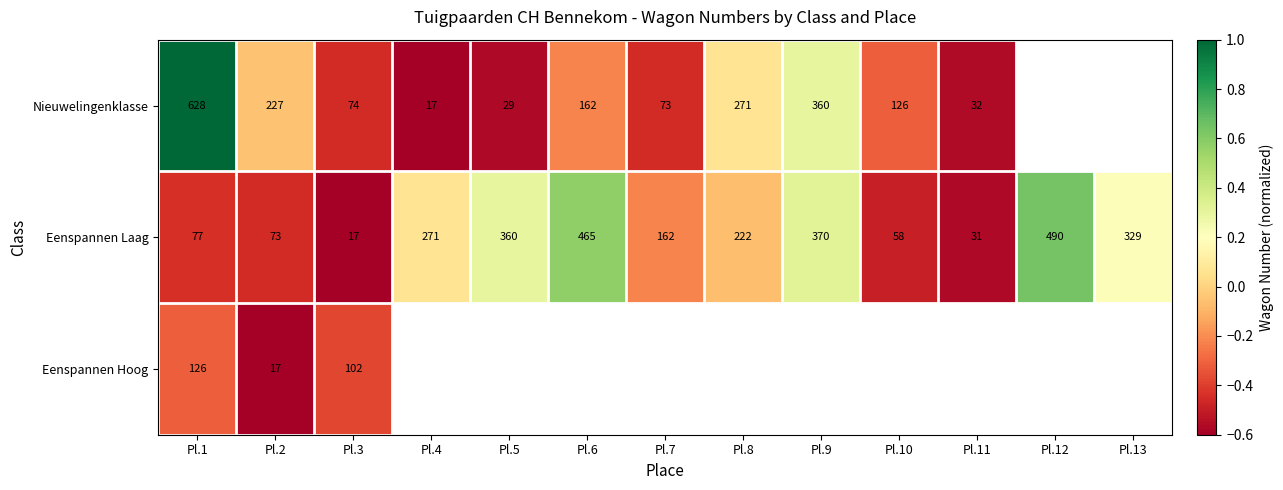

At which label is Eenspannen Laag closest to 253?

Pl.4